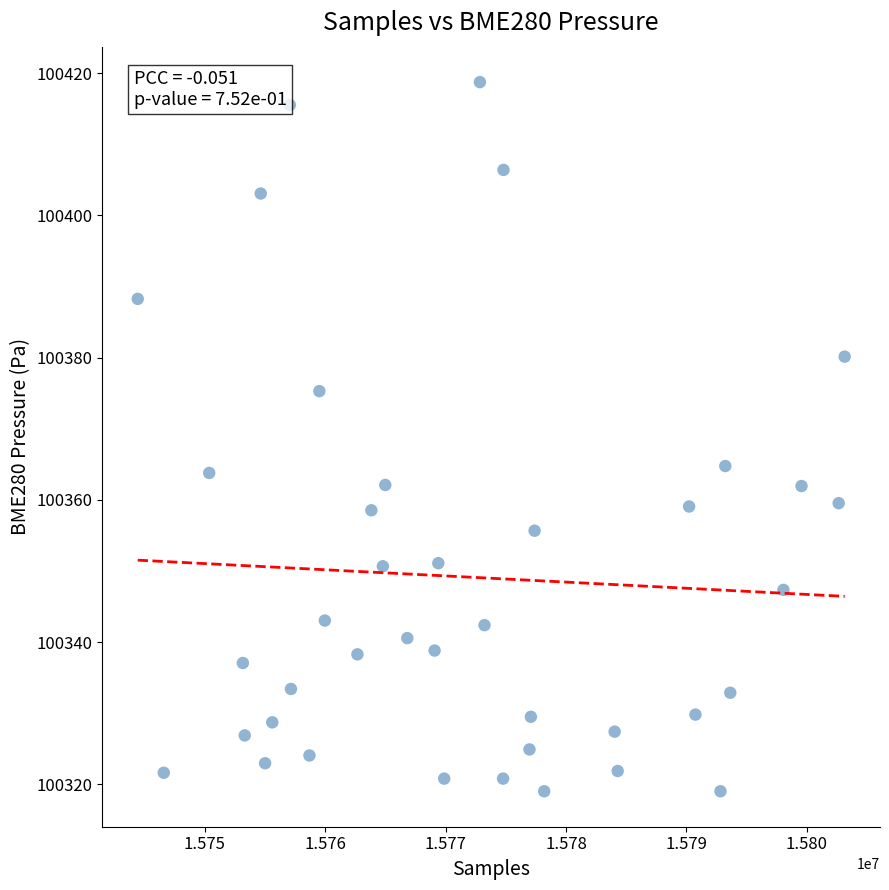

What is the range of X values (max minus min)?

58719.0